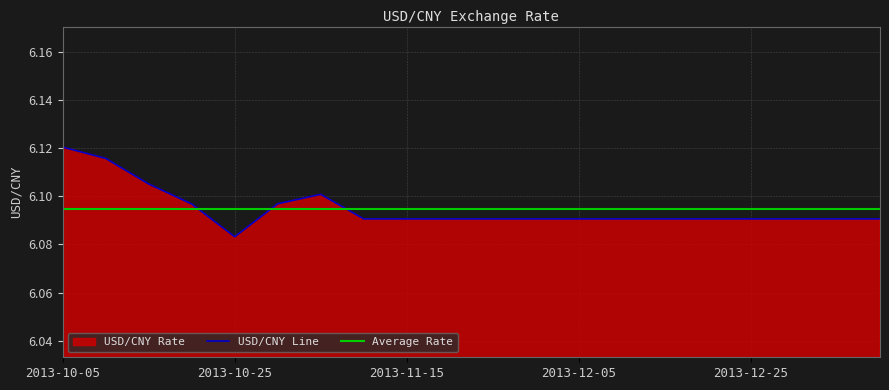

Count the values in the range 6 to 7.

20